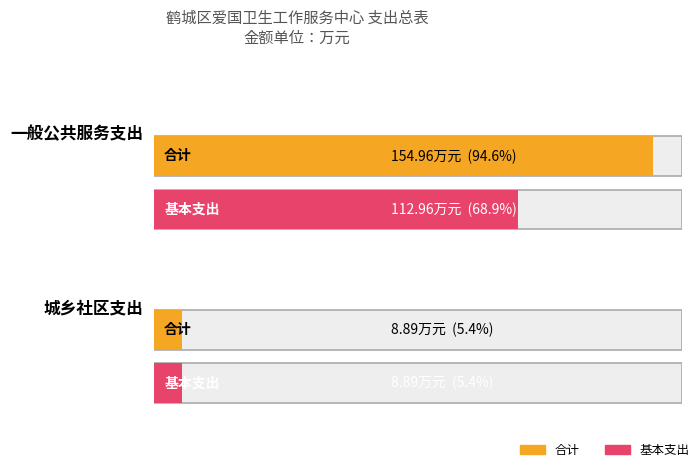

Does the chart contain any negative values?

No